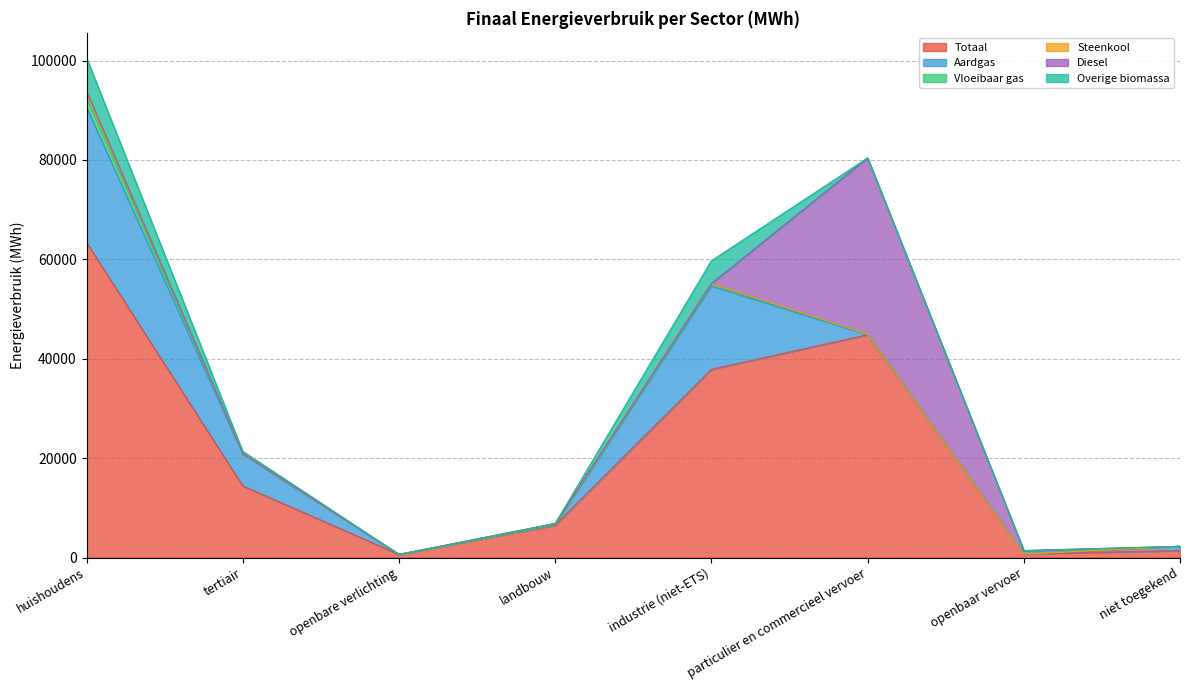

What is the total value across all series at tertiair?

21376.8